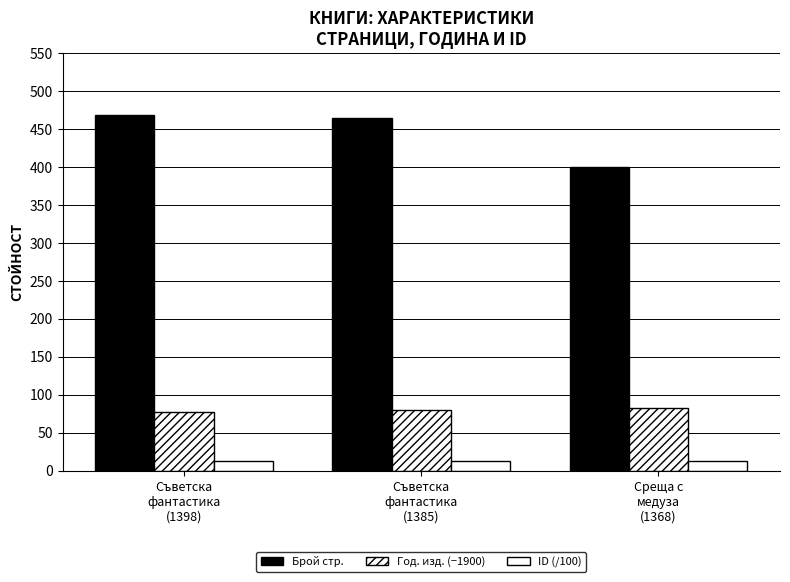

How many data points in Год. изд. (−1900) are less than 80?

1